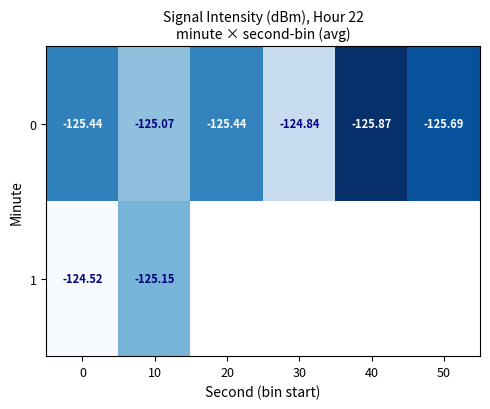

Which category has the lowest value in the 1 series?

10